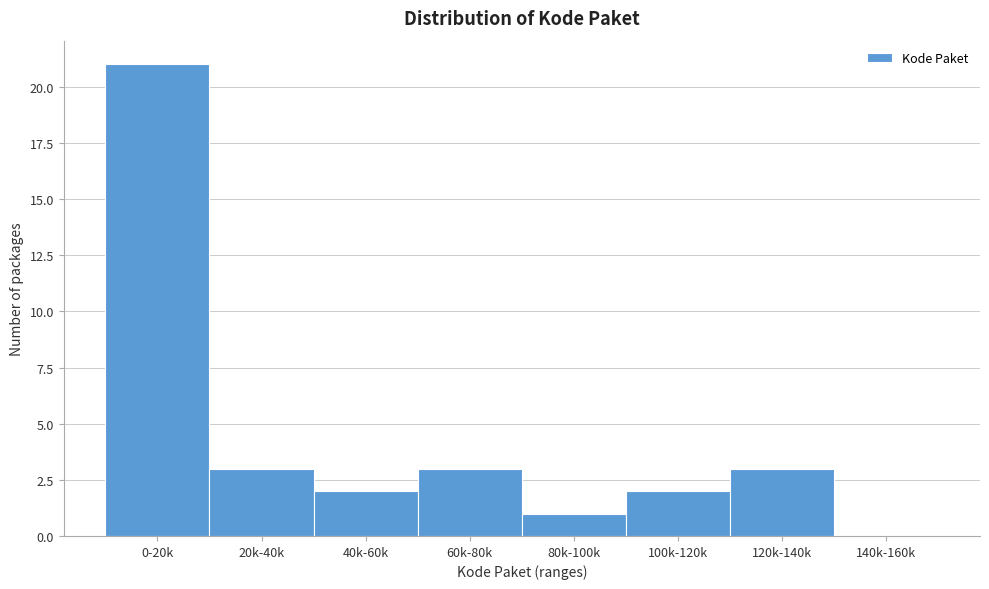

Reading left to right, transcribe all the data shown in this chart.

0-20k=21	20k-40k=3	40k-60k=2	60k-80k=3	80k-100k=1	100k-120k=2	120k-140k=3	140k-160k=0